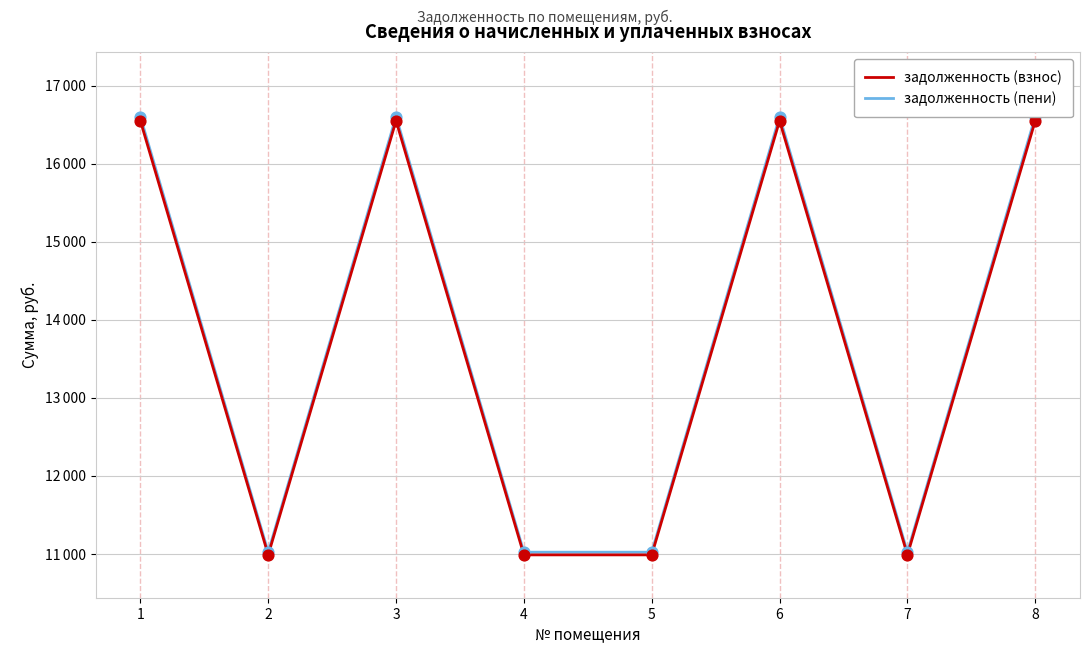

Which series contains the lowest Y value?

задолженность (взнос)